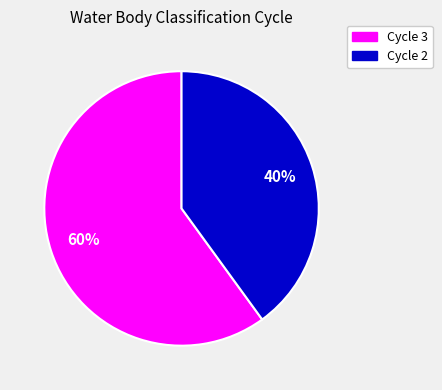

Between Cycle 3 and Cycle 2, which is larger?

Cycle 3